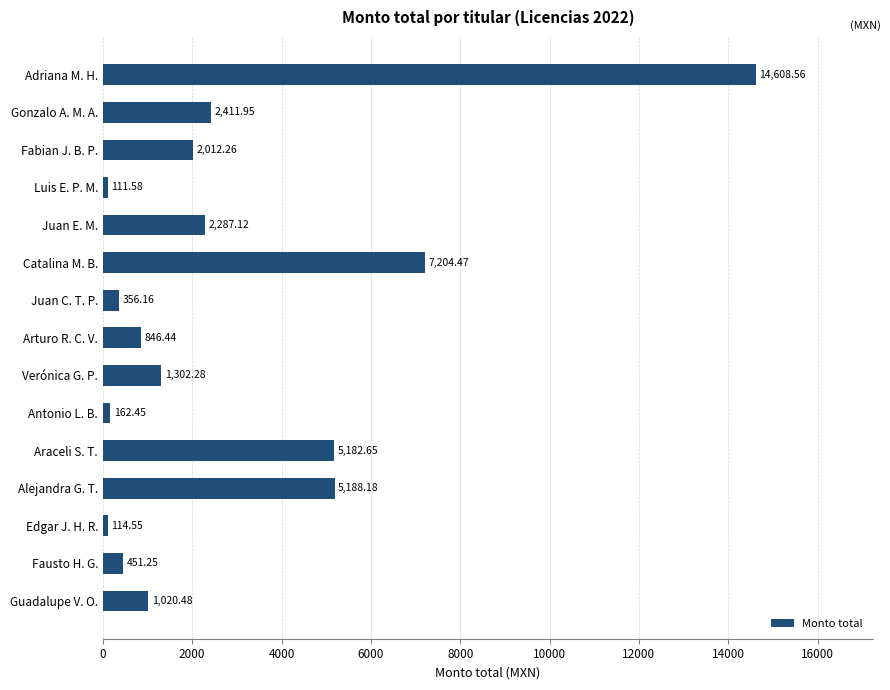

Rank the categories by value from lowest to highest.

Luis E. P. M., Edgar J. H. R., Antonio L. B., Juan C. T. P., Fausto H. G., Arturo R. C. V., Guadalupe V. O., Verónica G. P., Fabian J. B. P., Juan E. M., Gonzalo A. M. A., Araceli S. T., Alejandra G. T., Catalina M. B., Adriana M. H.